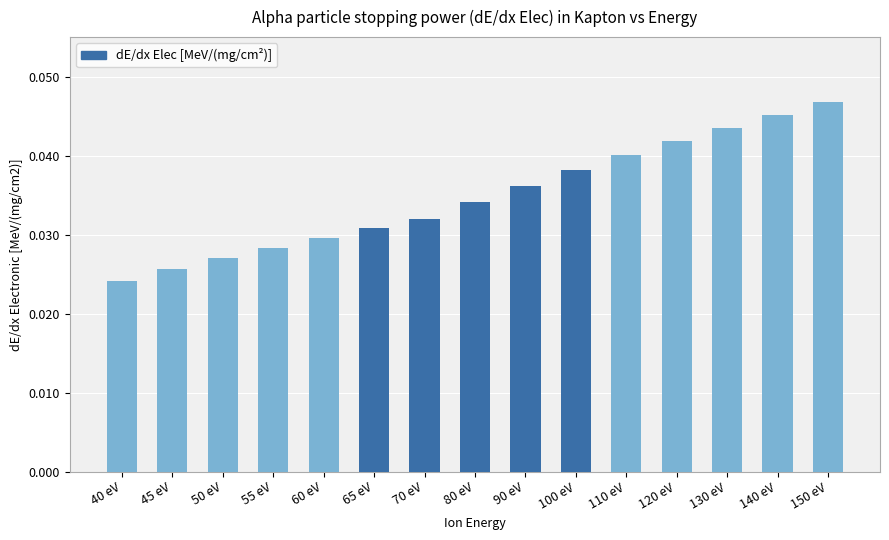

How many bars are there in total?

15